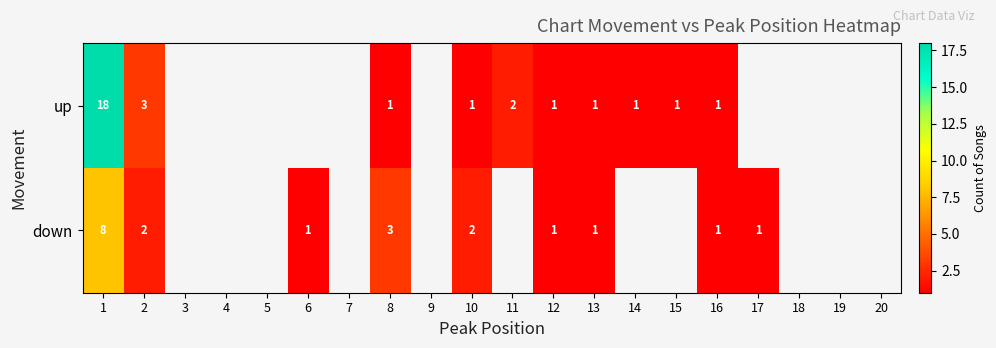

What is the maximum value shown in the chart?

18.0